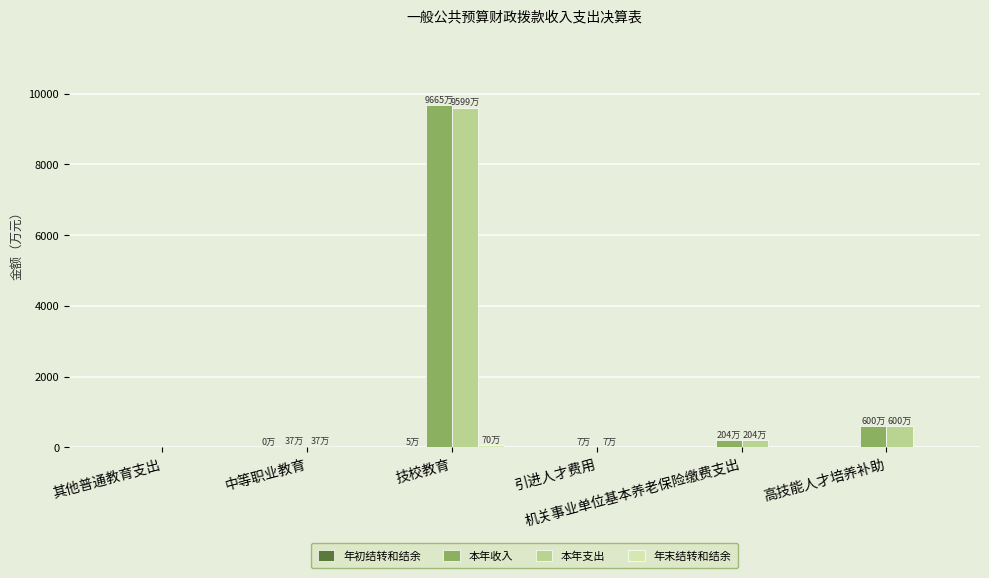

What is the greatest value displayed?

9664.8